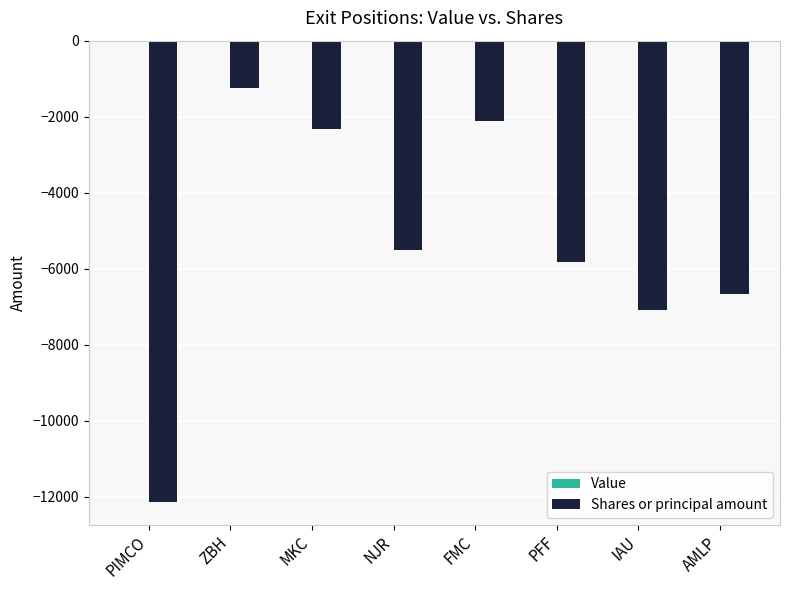

Is it true that the value at MKC is -2310?

True